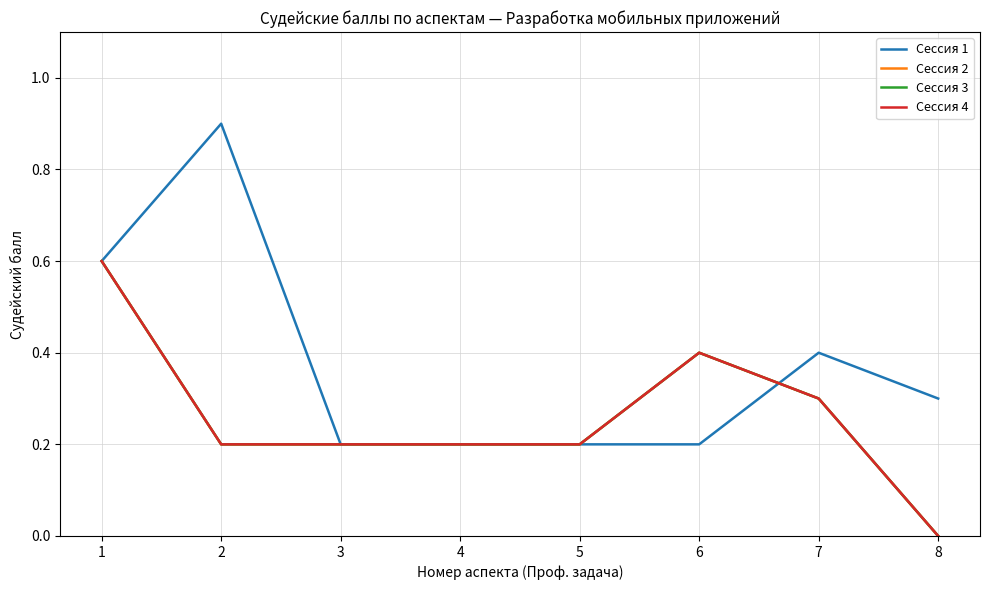

At which category is the sum across all series the highest?

1